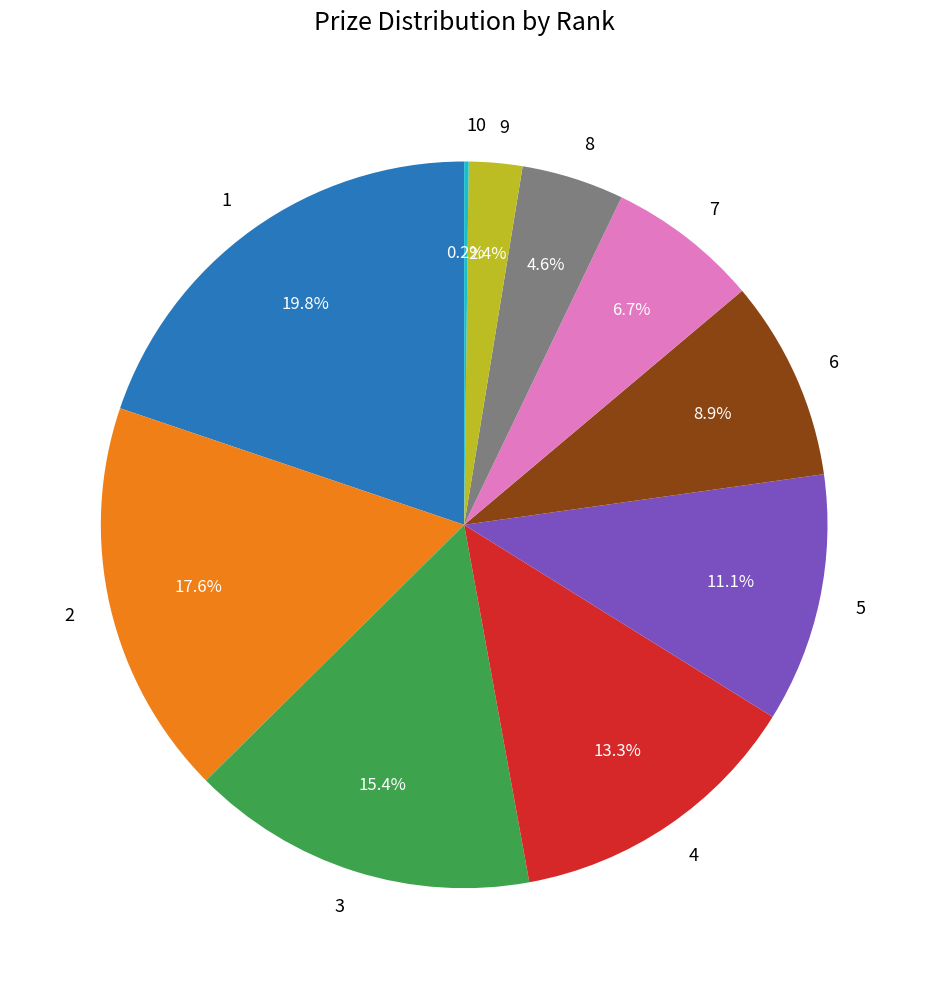

Approximately how many times larger is the value at 1 compared to 5?

1.8